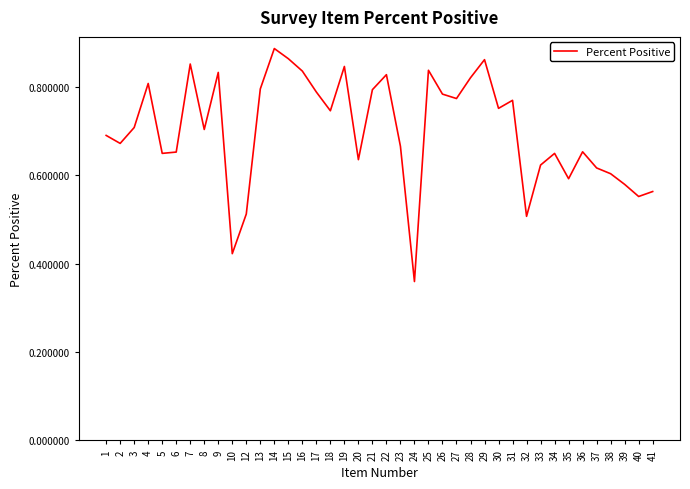

Is it true that the value at 28 is 0.8?

True